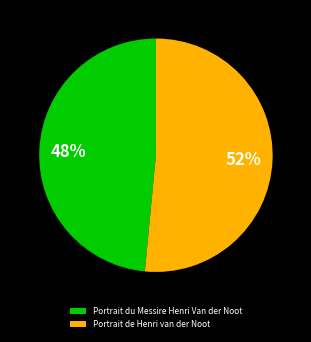

What is the largest slice in the pie chart?

Portrait de Henri van der Noot